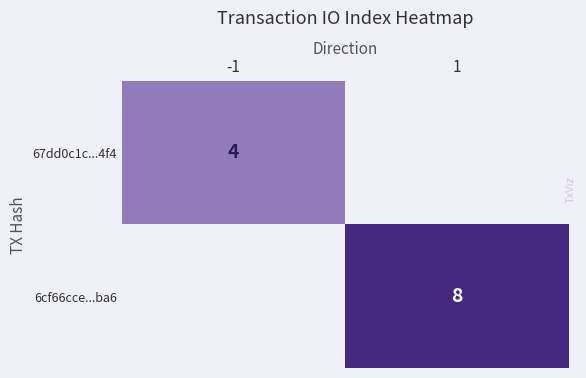

The 6cf66cce...ba6 series shows 12 at 1. True or false?

False